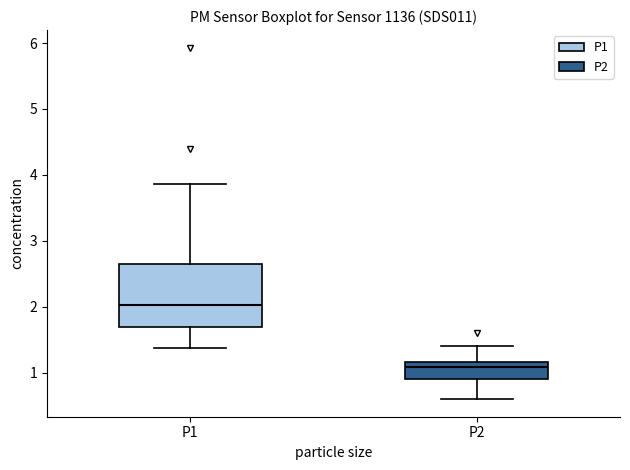

Where does the upper whisker of the box for P2 end on the y-axis? The values are not printed on the chart, so give them approximately, as read against the axis.

1.4